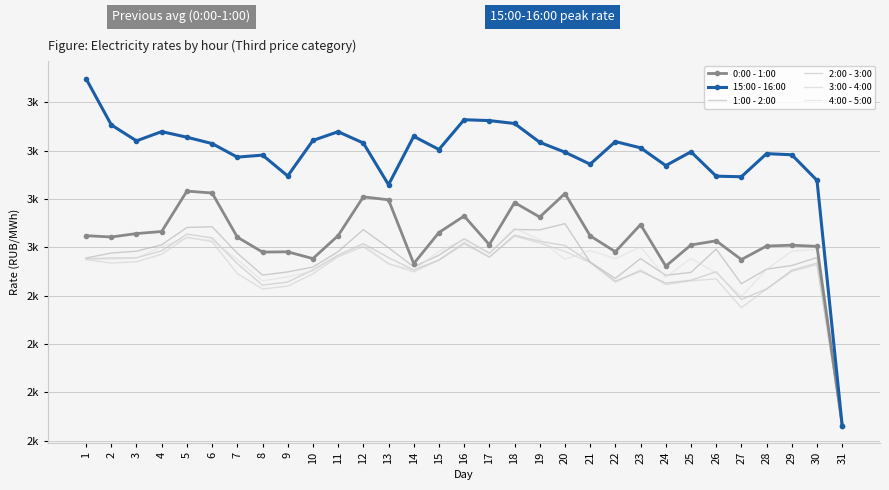

How many lines are shown in the chart?

6